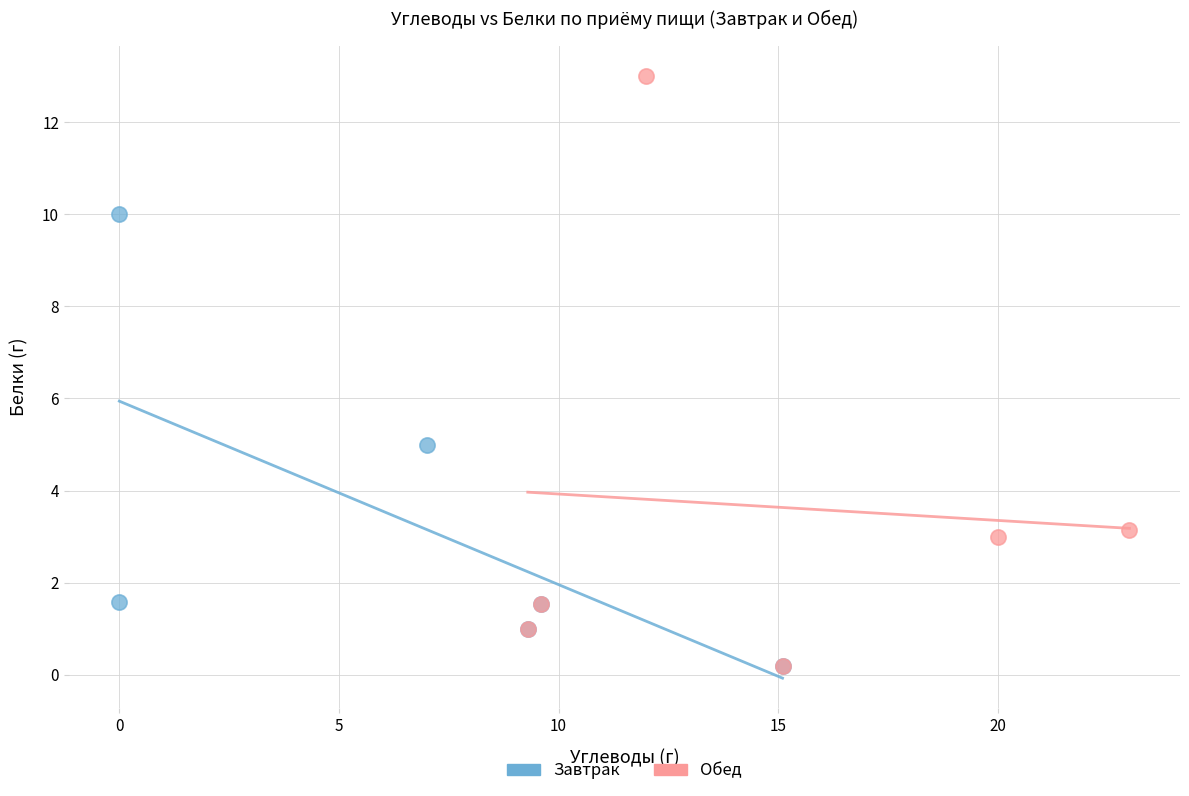

Which series reaches the maximum Y coordinate?

Обед